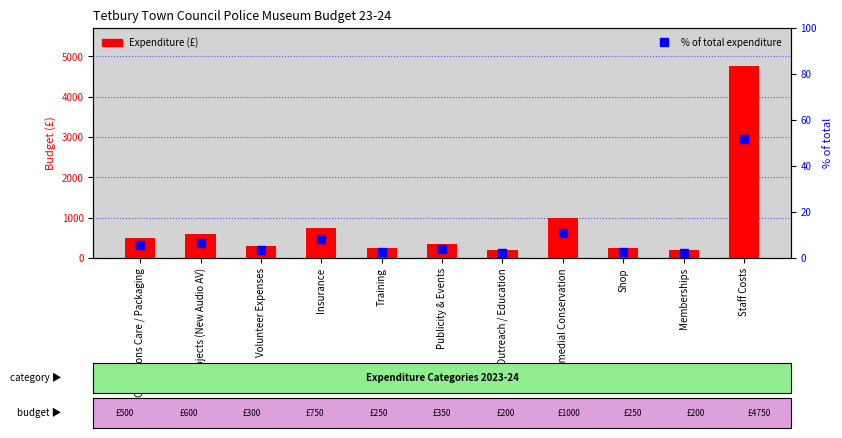

Which series has the largest range (max minus min)?

Expenditure (£)